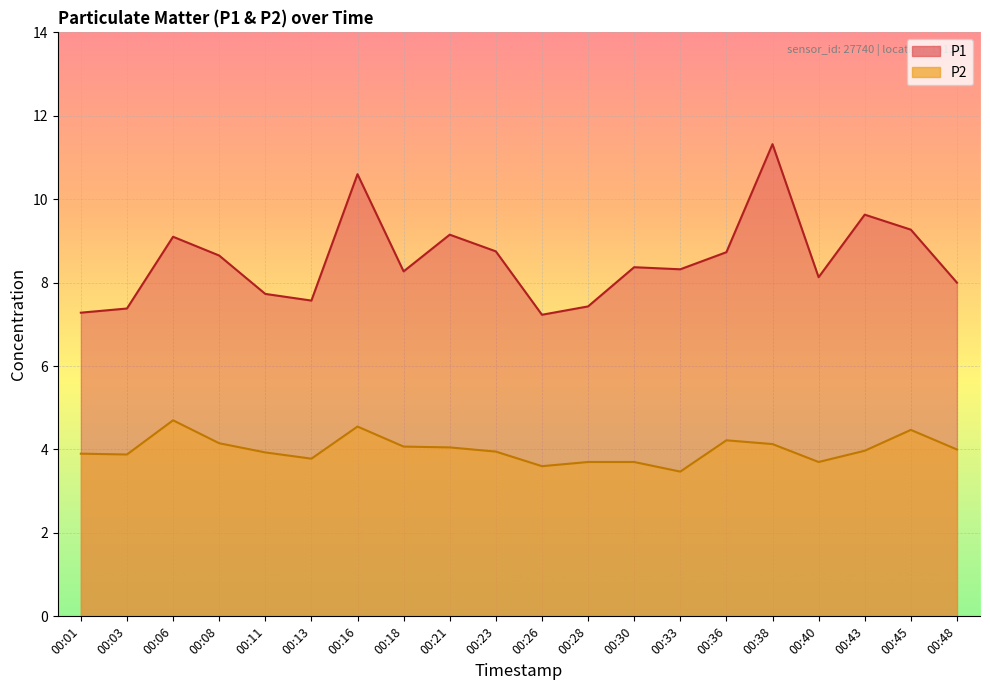

Between 00:11 and 00:30, which series saw the biggest shift?

P1